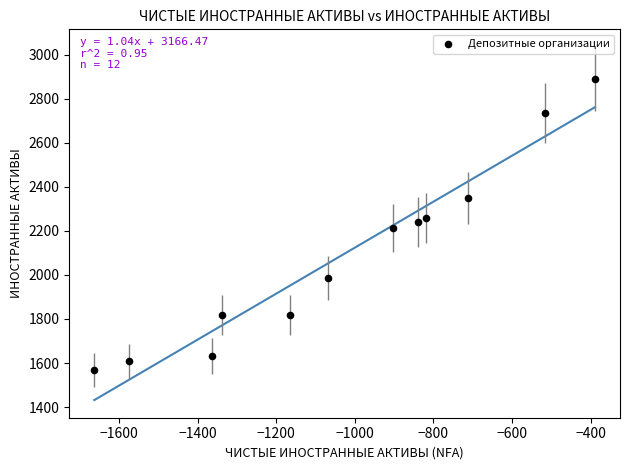

What is the average Y value?

2093.0